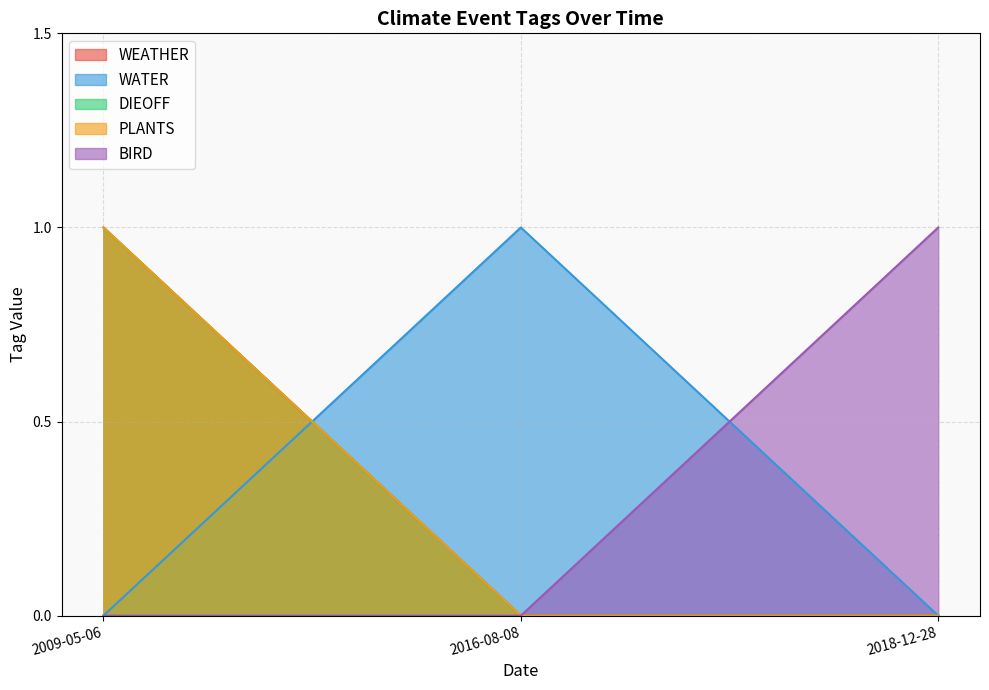

What is the total value across all series at 2018-12-28?

1